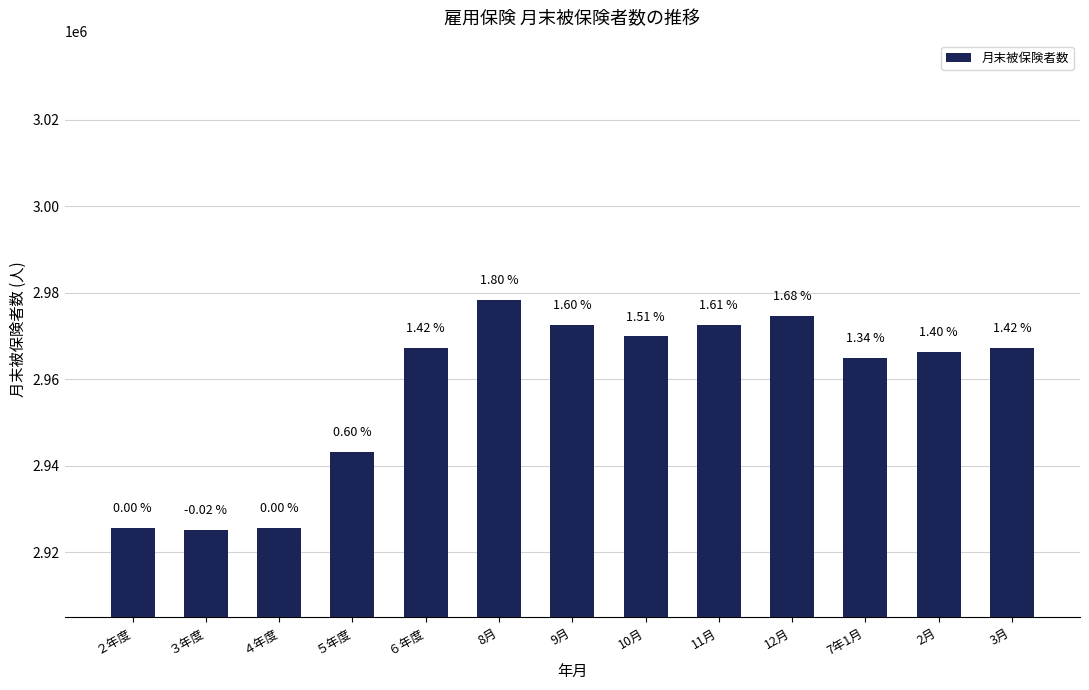

What is the ratio of the value at 12月 to the value at 11月?

1.0